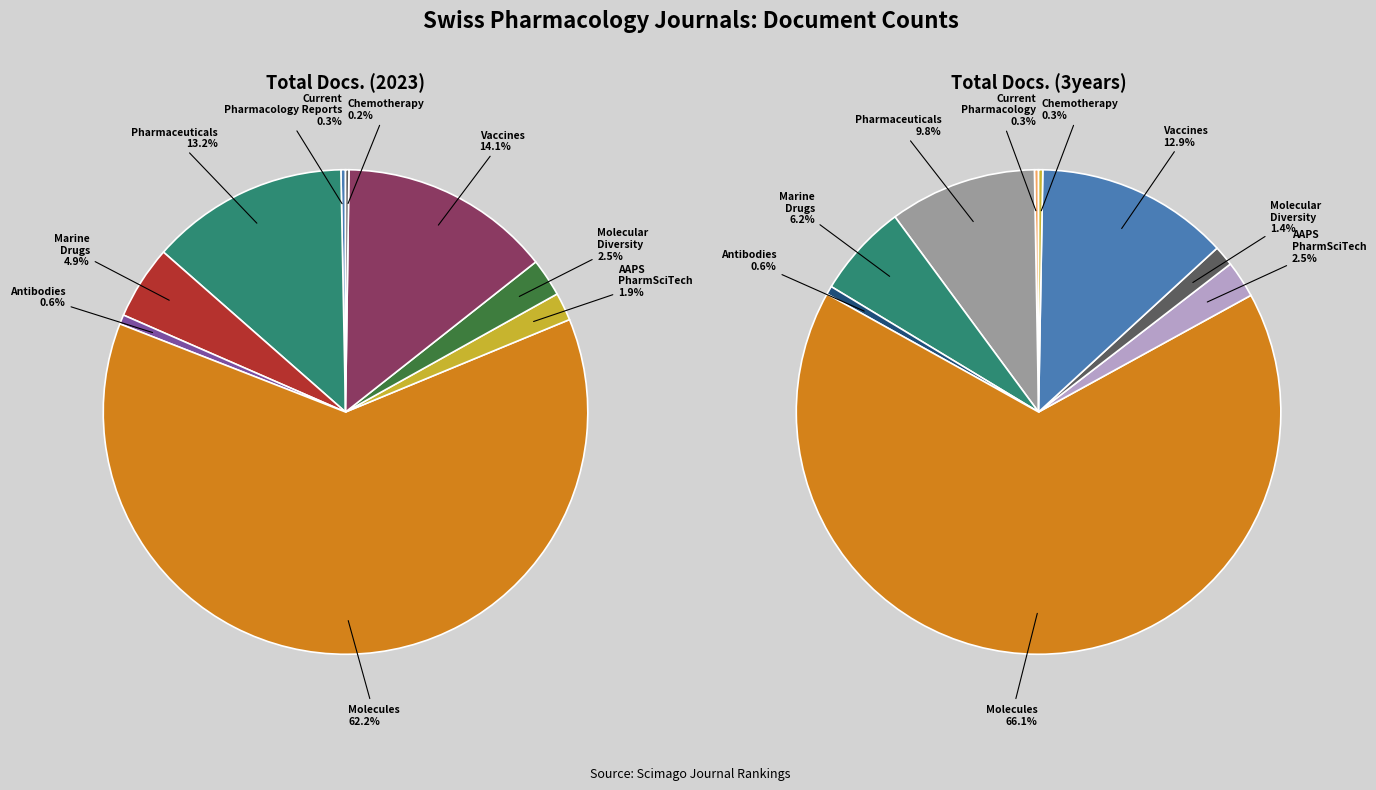

The Molecules slice represents 62% of the pie. True or false?

True